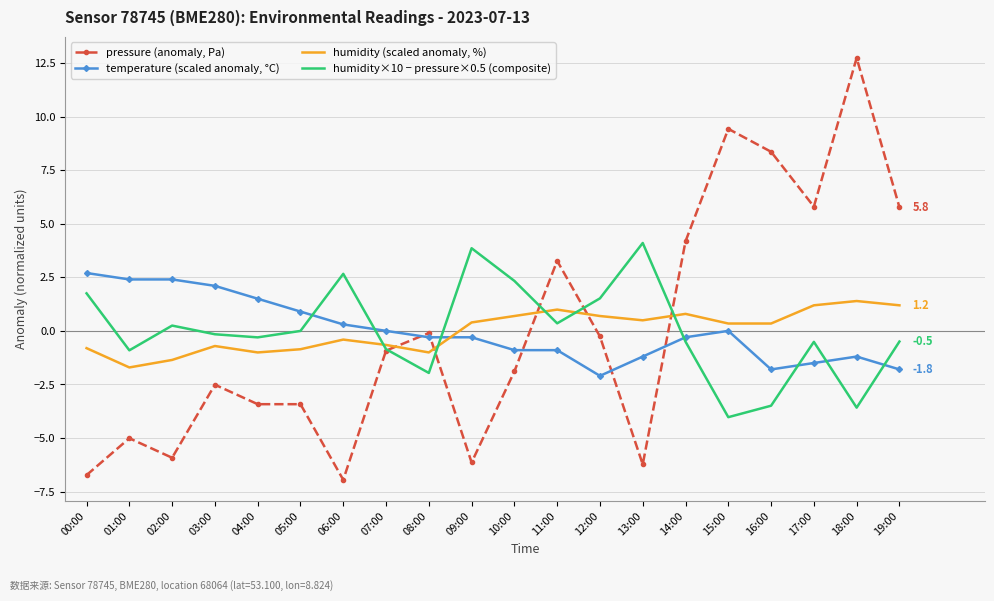

At which category is the sum across all series the highest?

18:00